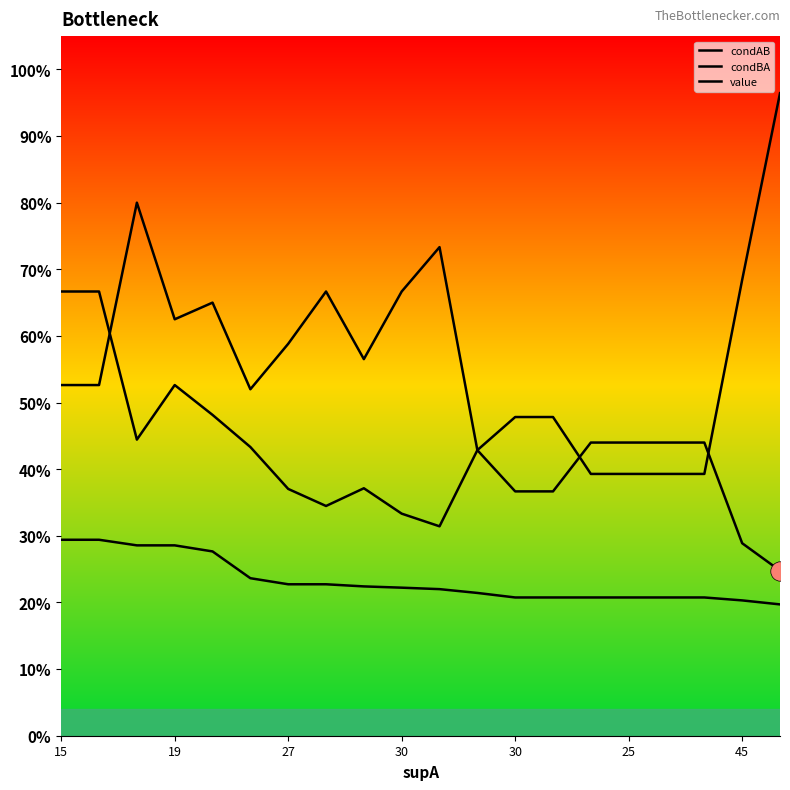

At how many categories does at least one series exceed 0?

20